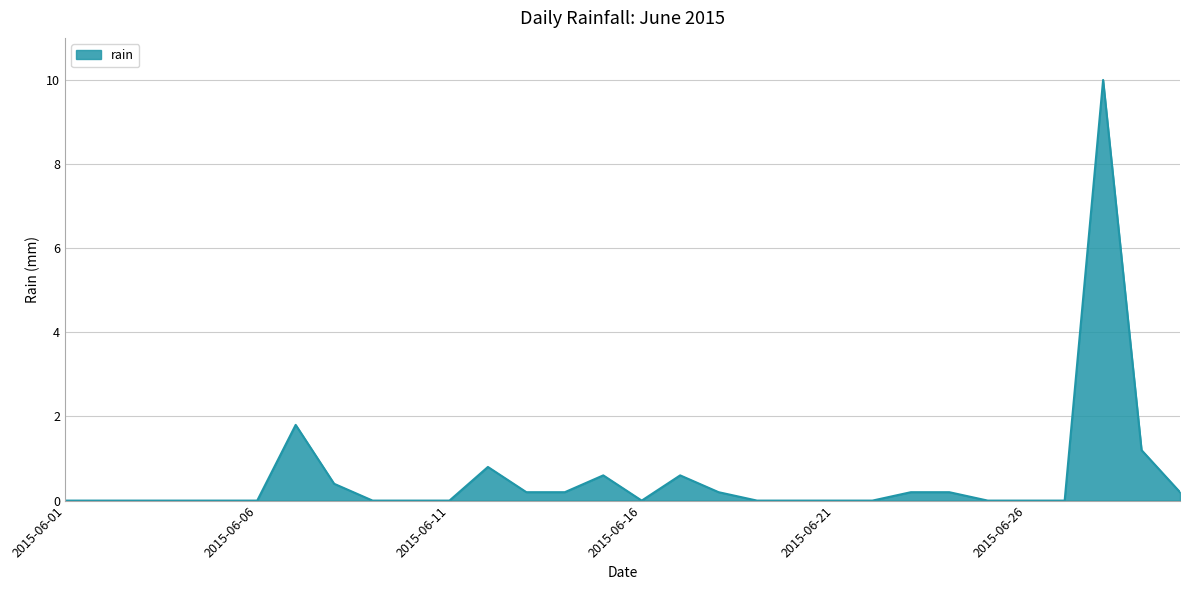

What is the difference between the maximum and minimum values?

10.0